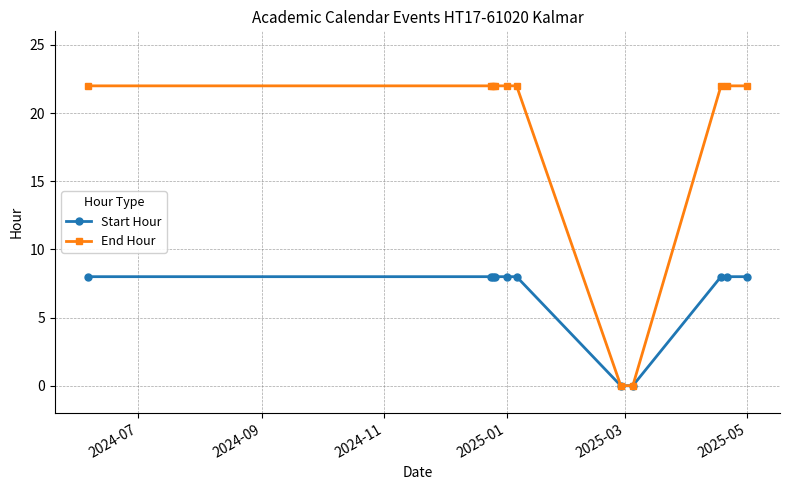

Count the Start Hour values in the range 8 to 9.

9